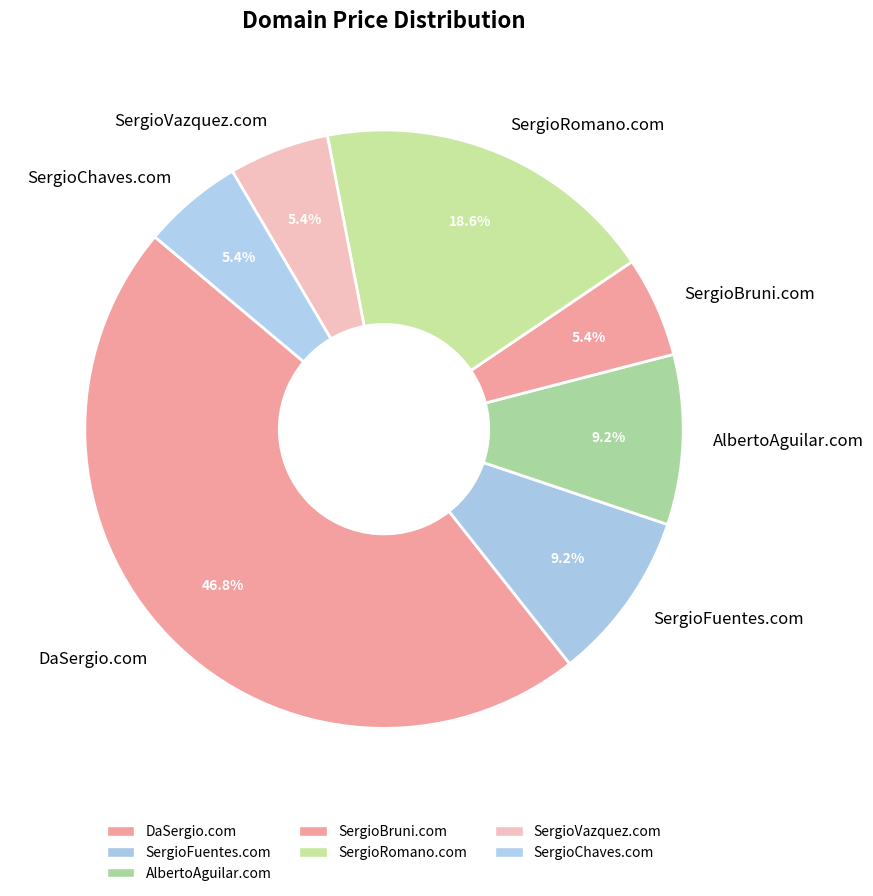

To the nearest percent, what is the difference between the largest and smallest slice percentages?

41%